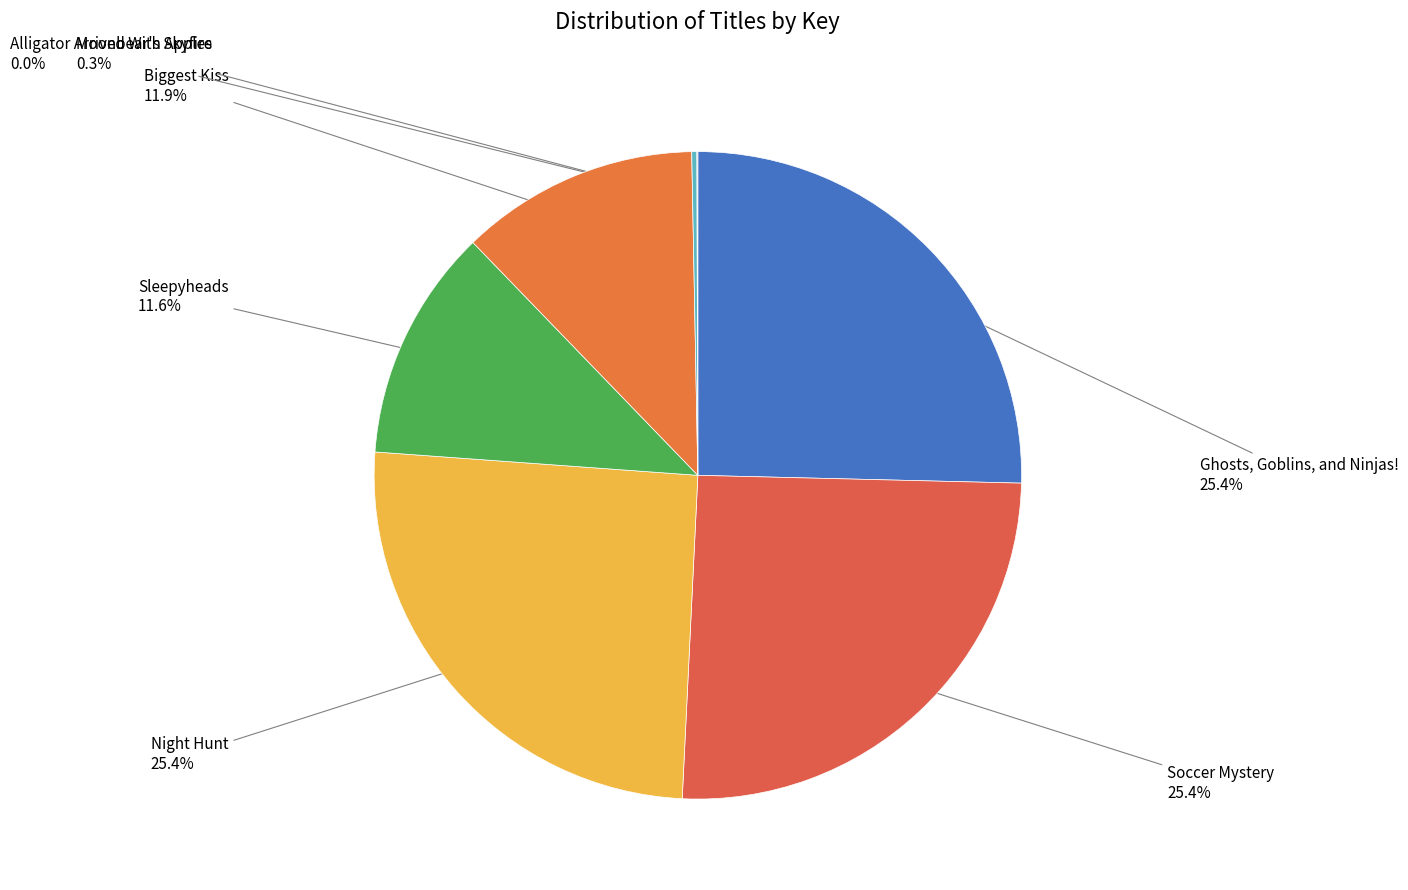

To the nearest percent, what percentage of the pie is Sleepyheads?

12%